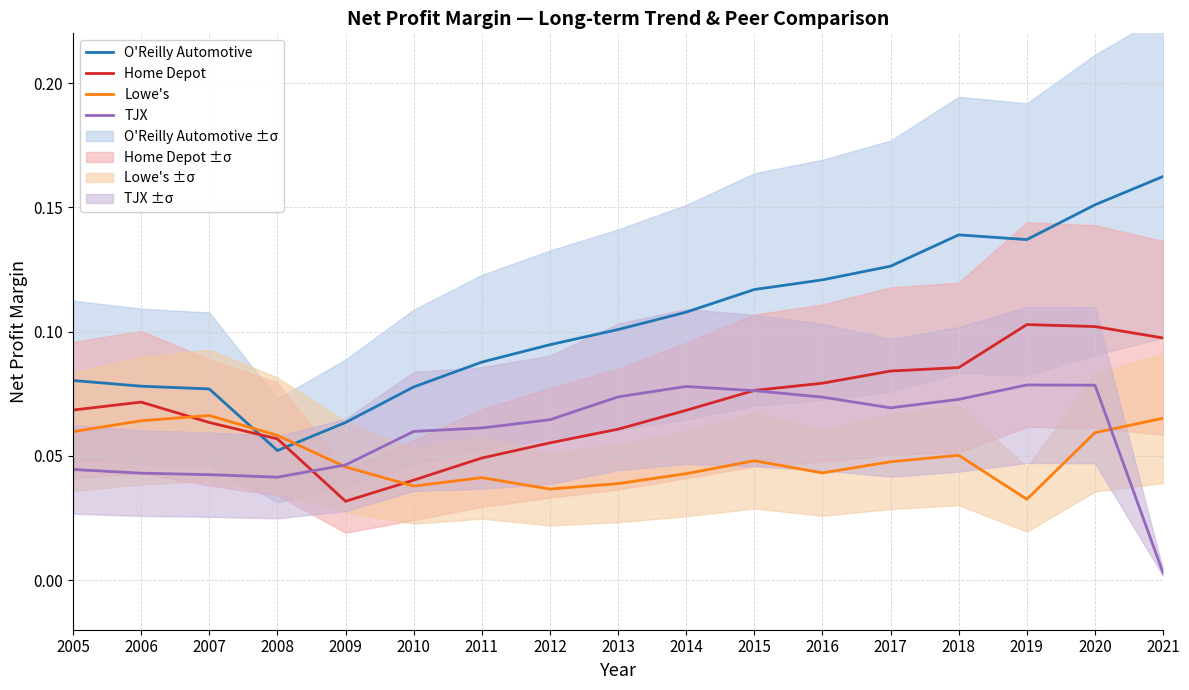

How many times do O'Reilly Automotive and Lowe's cross each other?

2